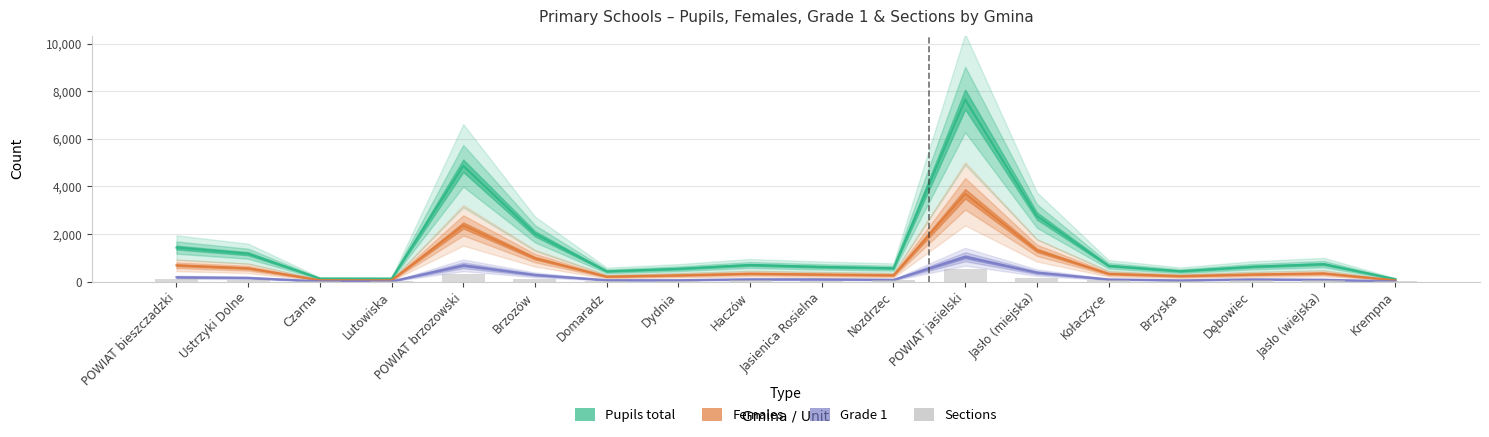

Is it true that the value at Dydnia is 43?

True